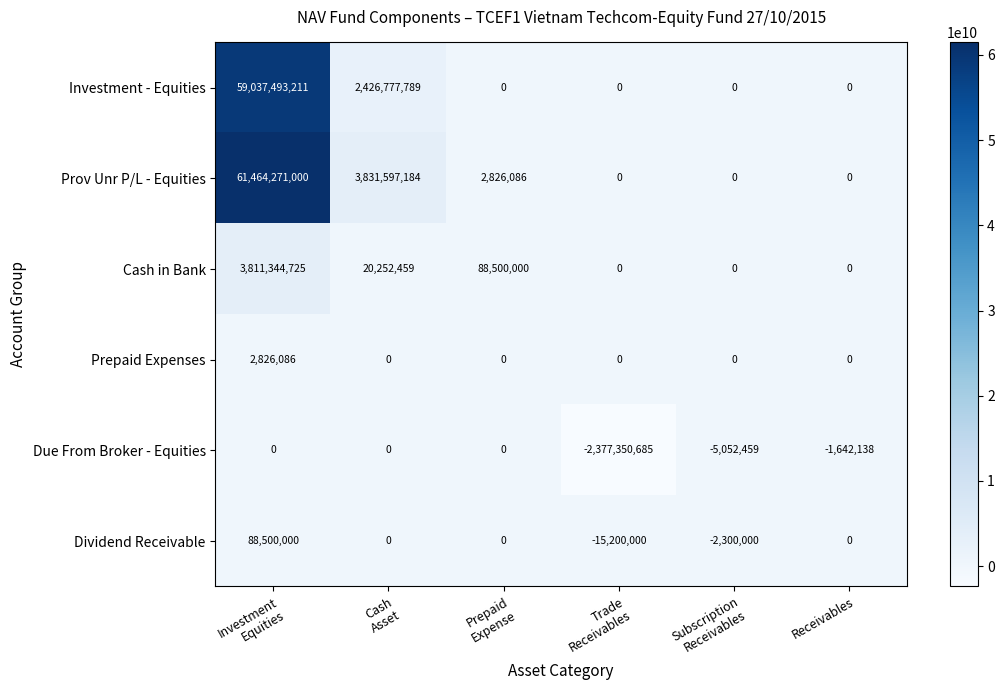

Which series has the largest total across all categories?

Prov Unr P/L - Equities